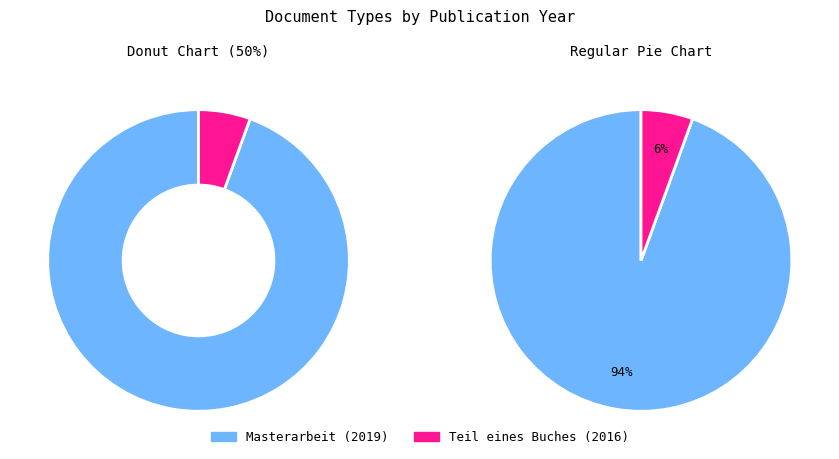

What portion of the pie excludes 3057?

5.6%